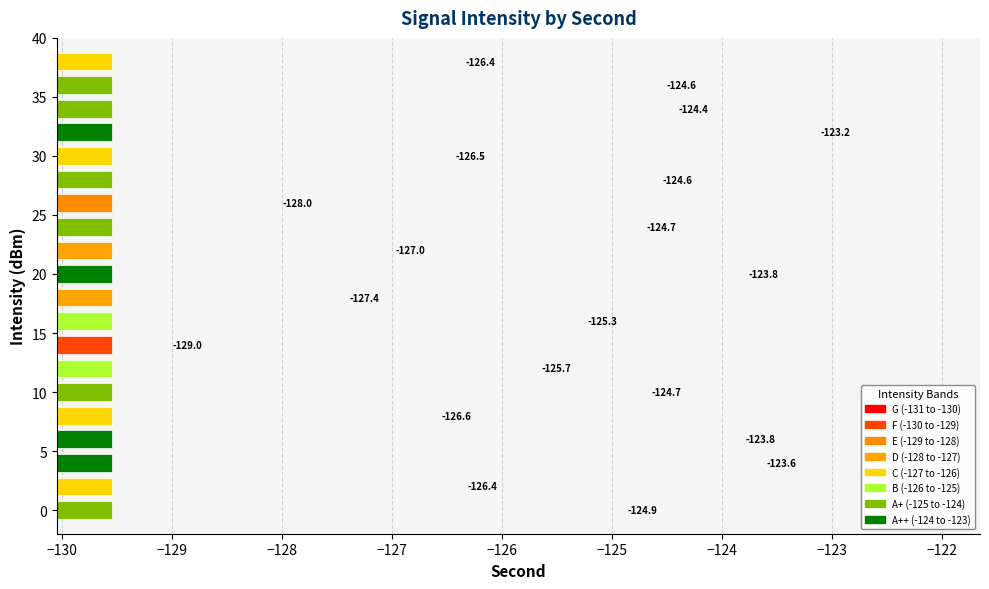

What is the greatest value displayed?

-123.2